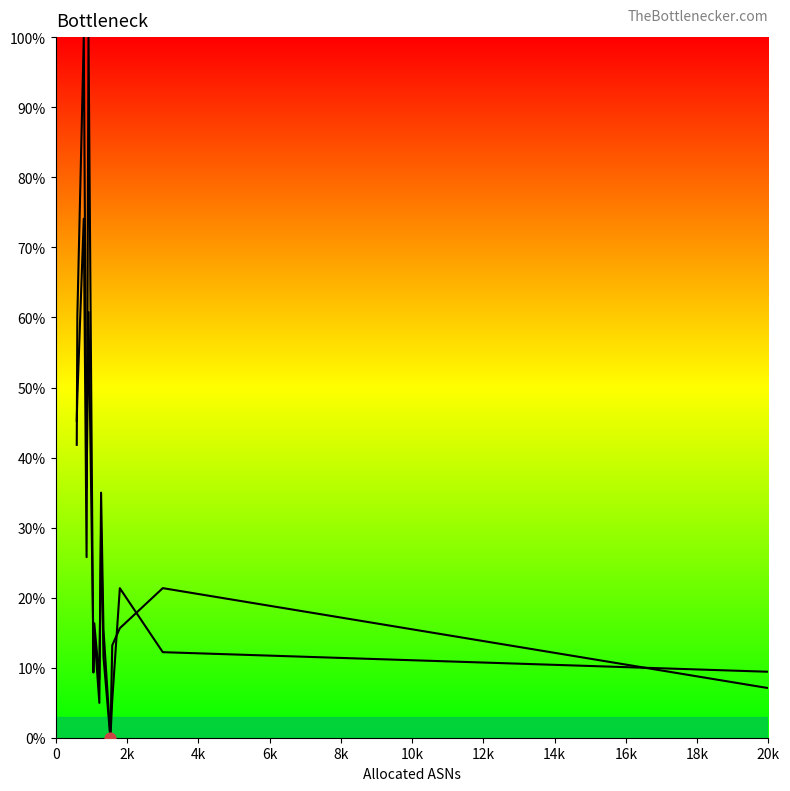

How many lines are shown in the chart?

2